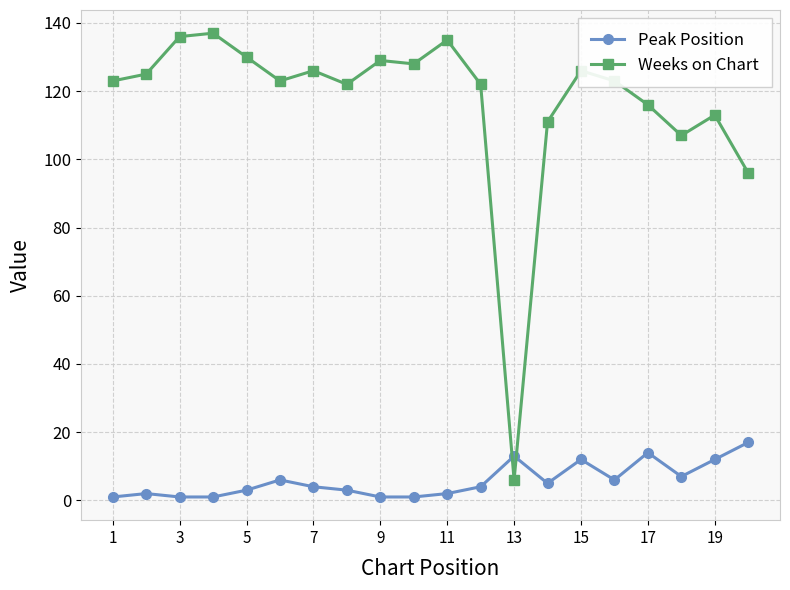

True or false: Peak Position has more than 0 points higher than both neighbors.

True